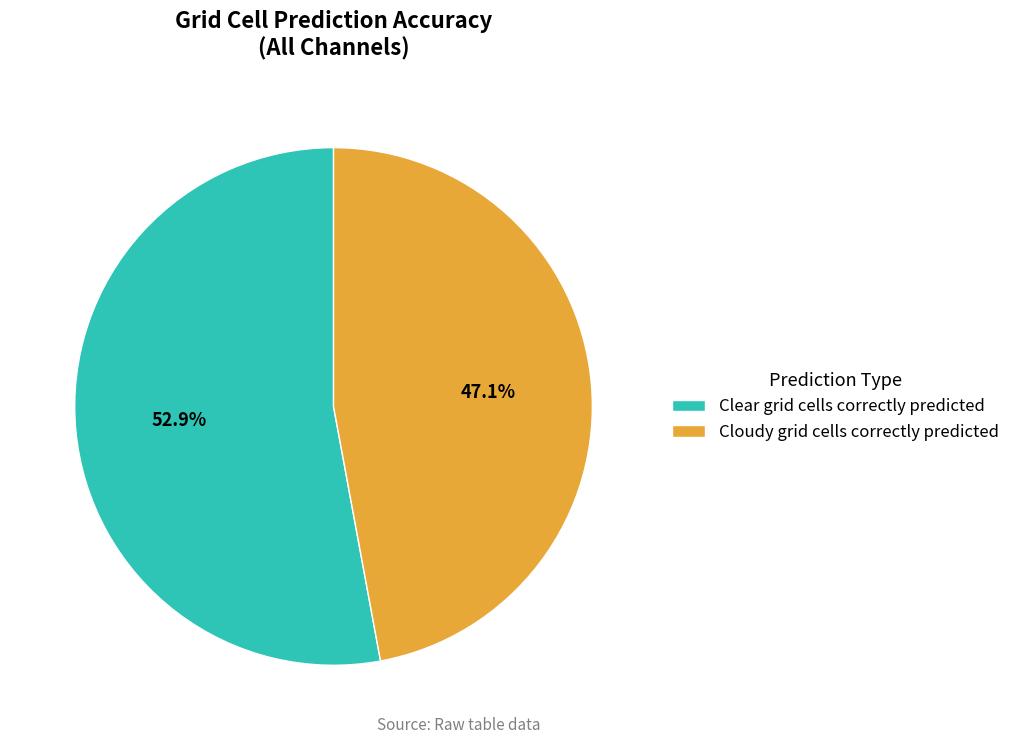

What is the ratio of the value at Cloudy grid cells correctly predicted to the value at Clear grid cells correctly predicted?

0.9